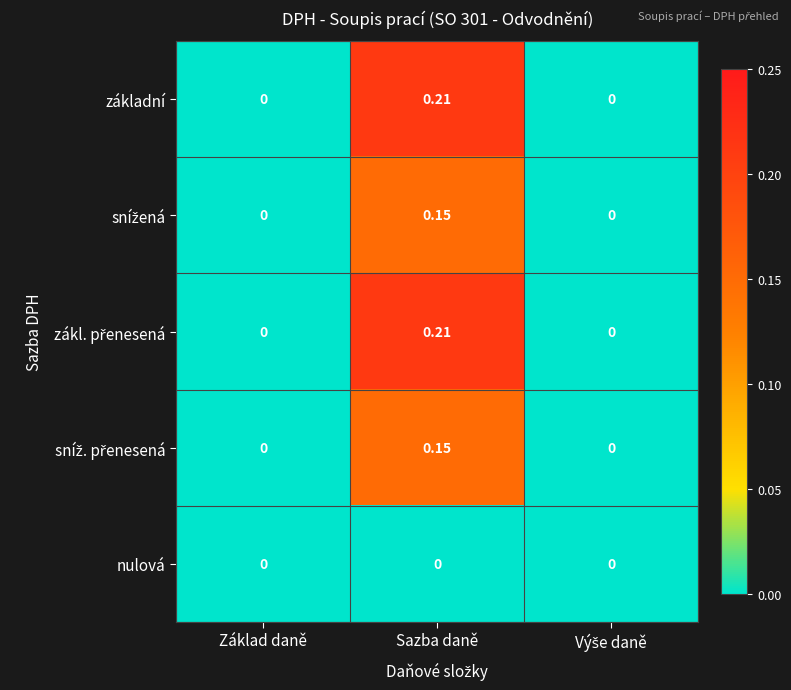

At which category is the sum across all series the highest?

Sazba daně